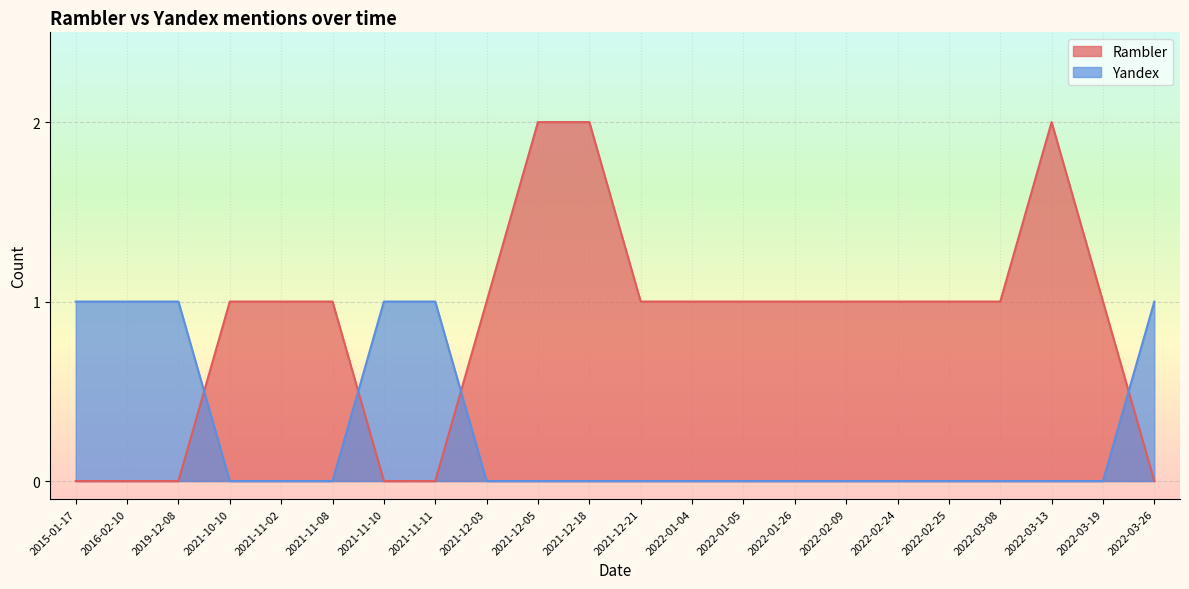

Reading left to right, extract all data points from this chart.

Rambler: 0	0	0	1	1	1	0	0	1	2	2	1	1	1	1	1	1	1	1	2	1	0
Yandex: 1	1	1	0	0	0	1	1	0	0	0	0	0	0	0	0	0	0	0	0	0	1